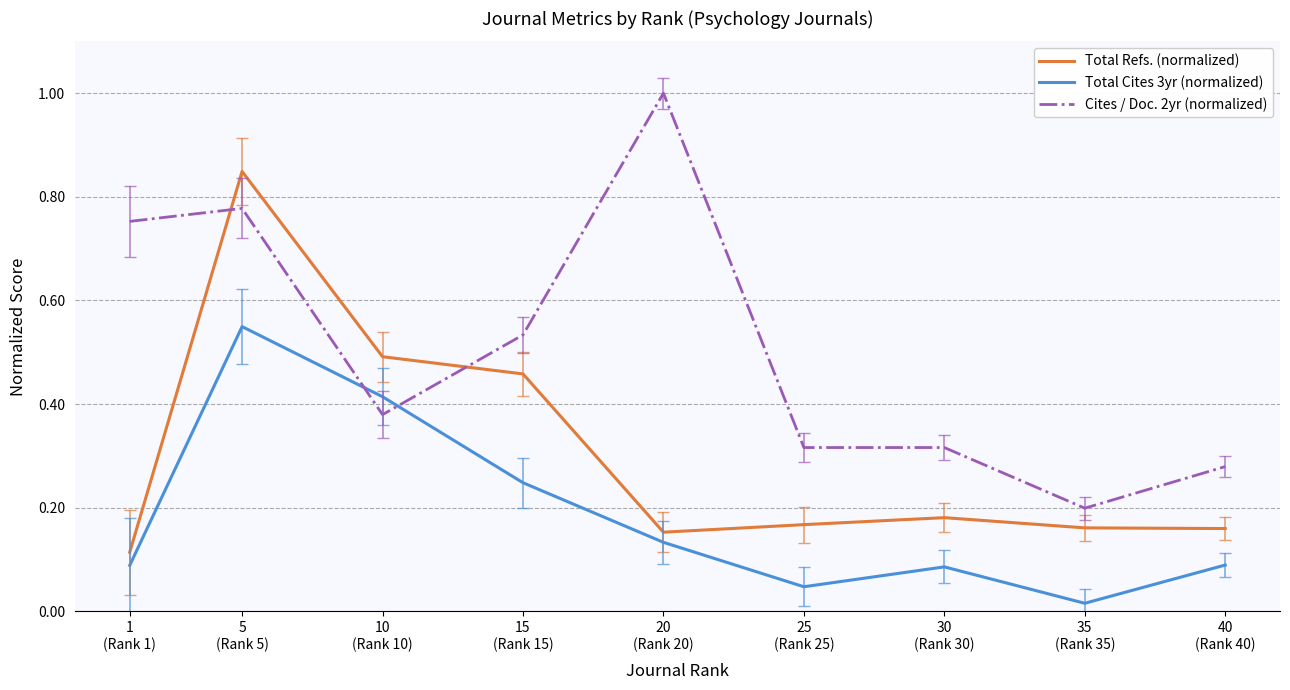

Does the chart have visible grid lines?

Yes